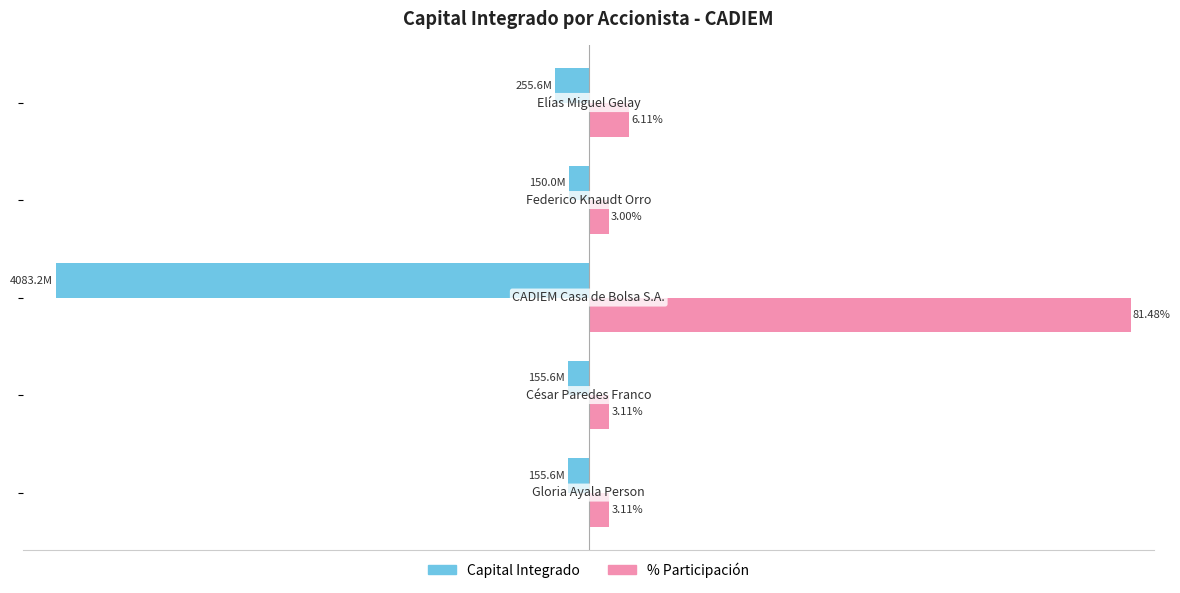

Which series has the largest range (max minus min)?

% Participación